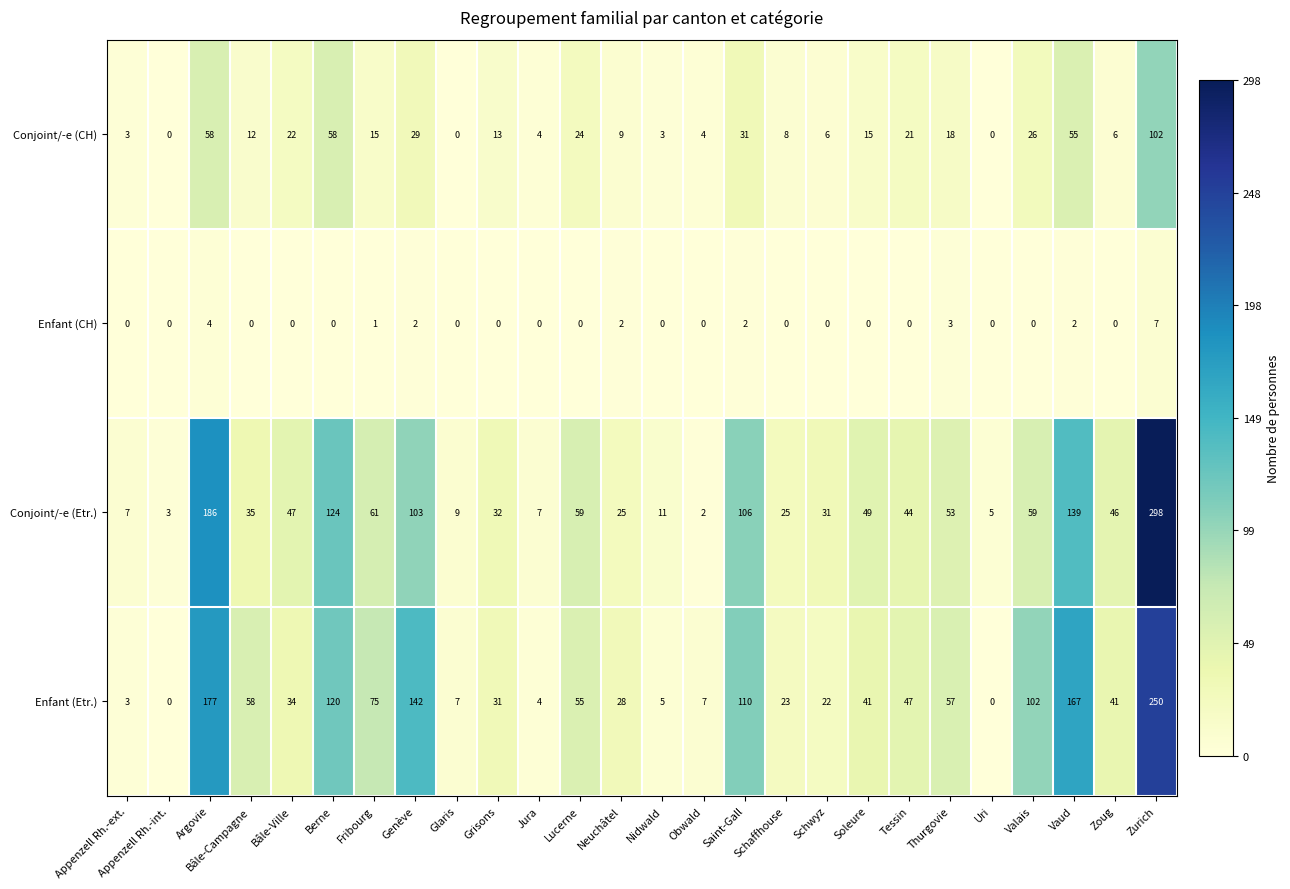

What is the average value of the Enfant (Etr.) series?

62